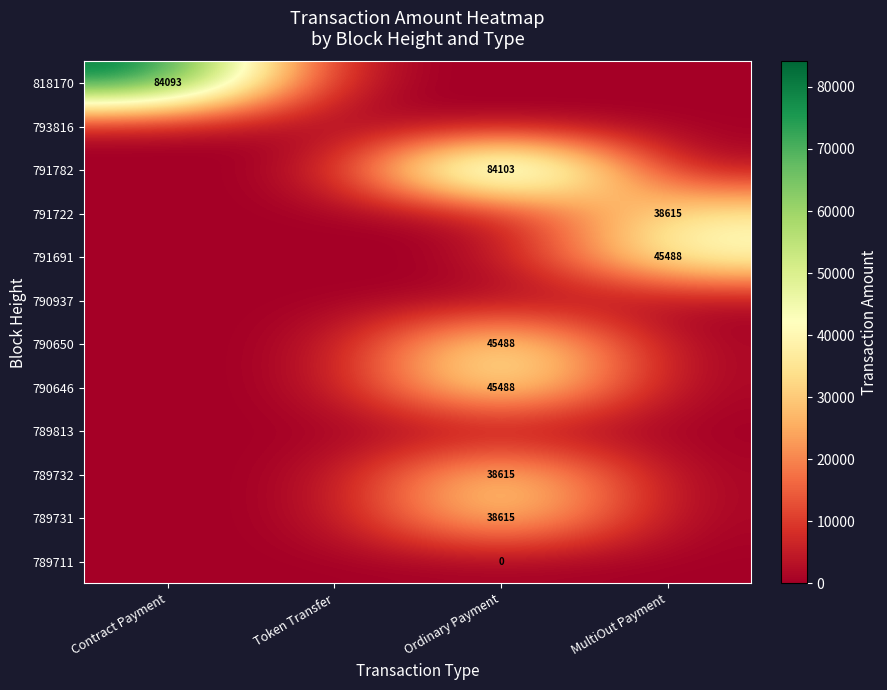

What is the greatest value displayed?

84103.1